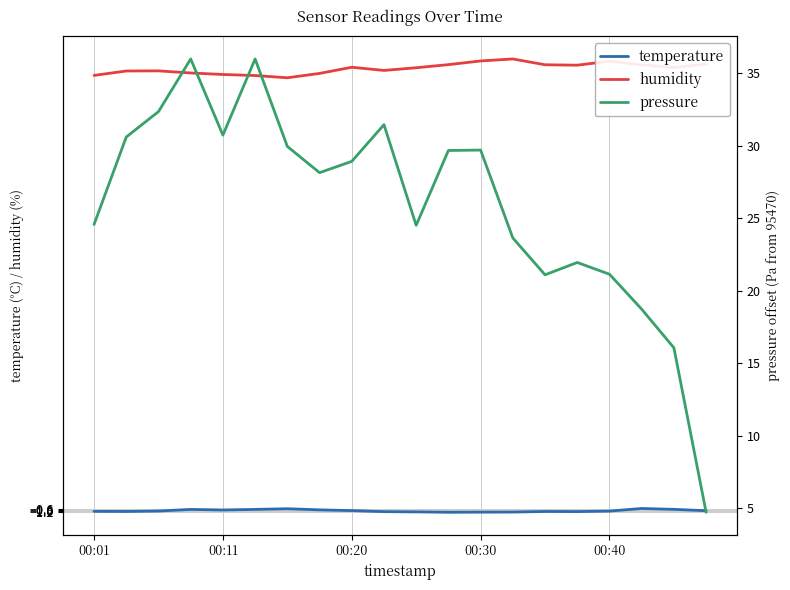

The pressure series shows 56.2 at 5. True or false?

False